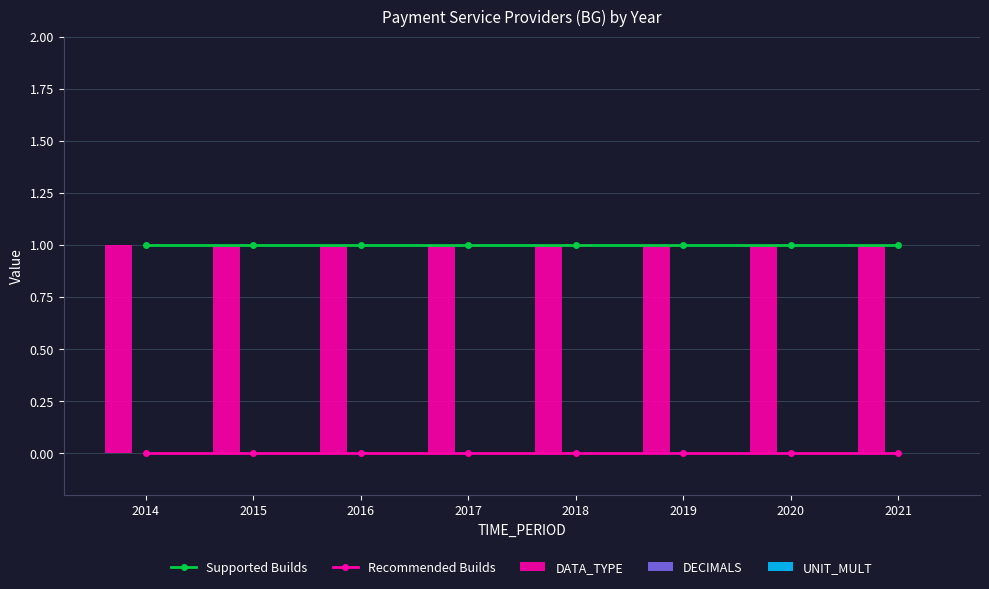

Reading left to right, extract all data points from this chart.

Supported Builds: 1	1	1	1	1	1	1	1
Recommended Builds: 0	0	0	0	0	0	0	0
DATA_TYPE: 1	1	1	1	1	1	1	1
DECIMALS: 0	0	0	0	0	0	0	0
UNIT_MULT: 0	0	0	0	0	0	0	0